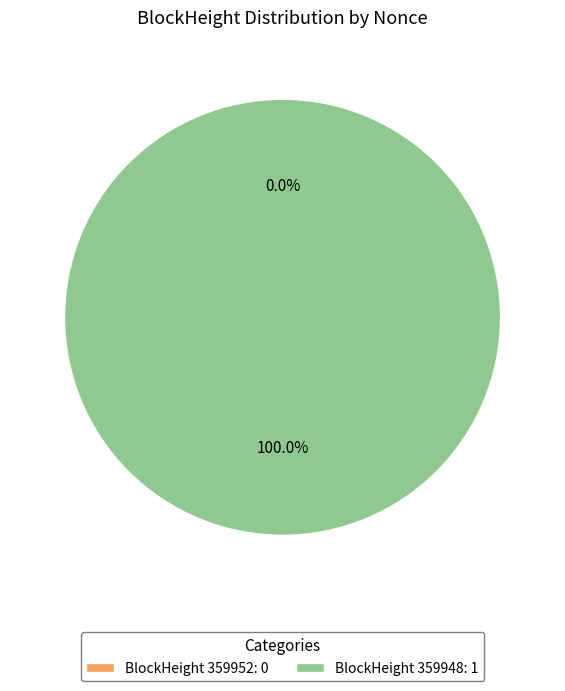

Is there a majority slice in this chart?

Yes